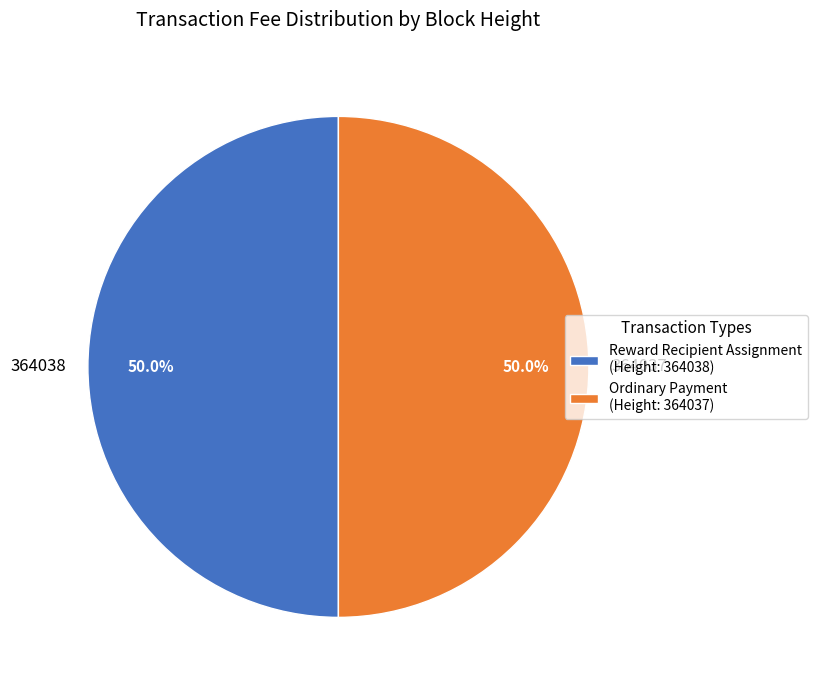

What percentage is NOT represented by Ordinary Payment (Height: 364037)?

50.0%